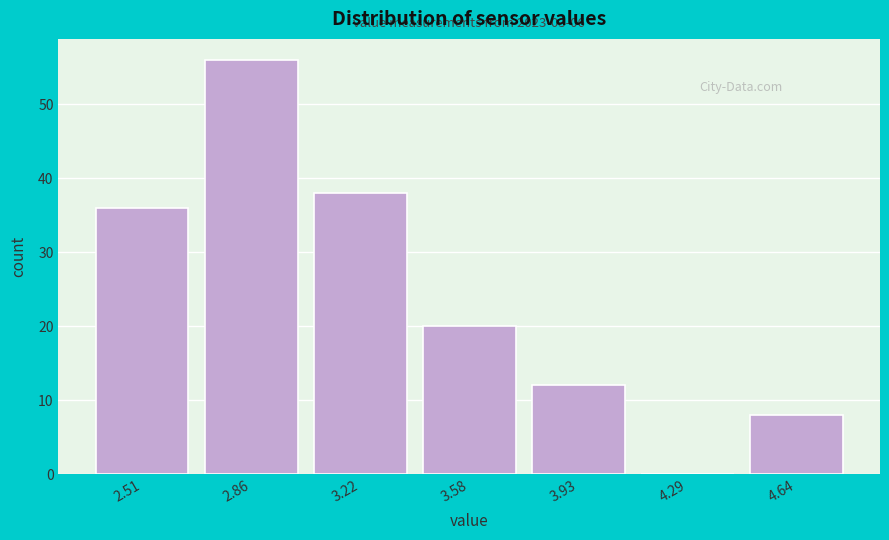

Over which range of the x-axis is the bar tallest?

2.70 to 3.05